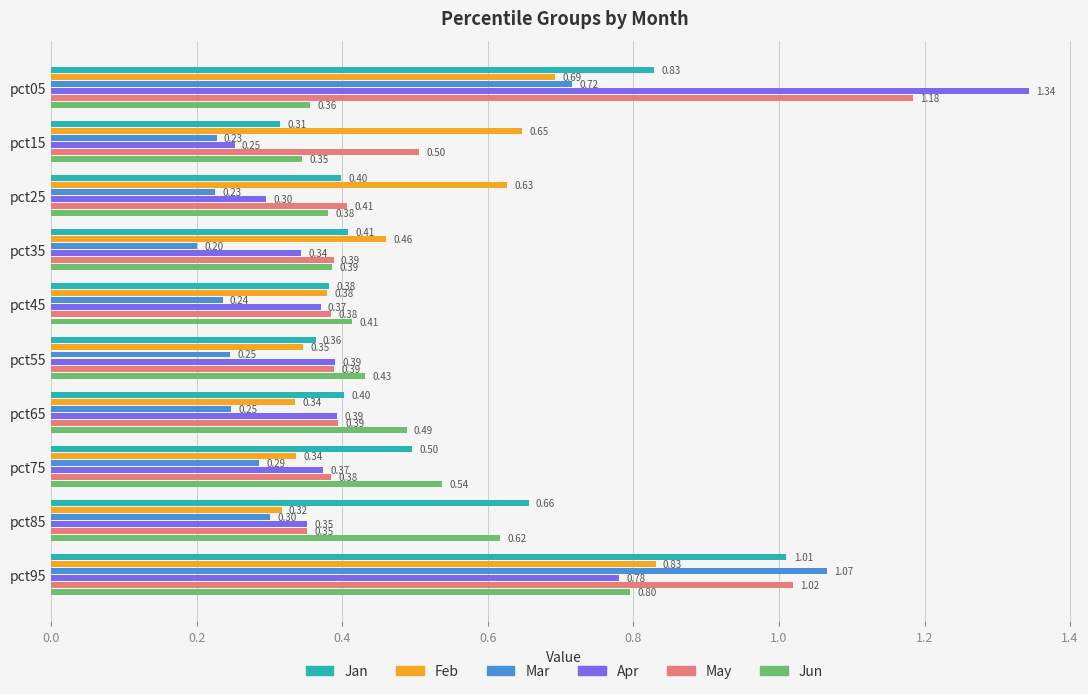

What is the difference between the Jun values at pct95 and pct65?

0.3